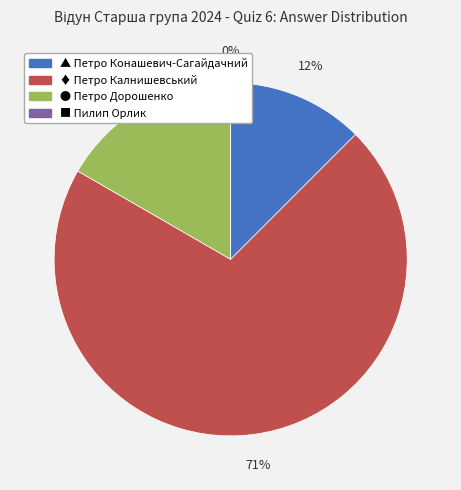

True or false: ■ Пилип Орлик accounts for 0% of the total.

True